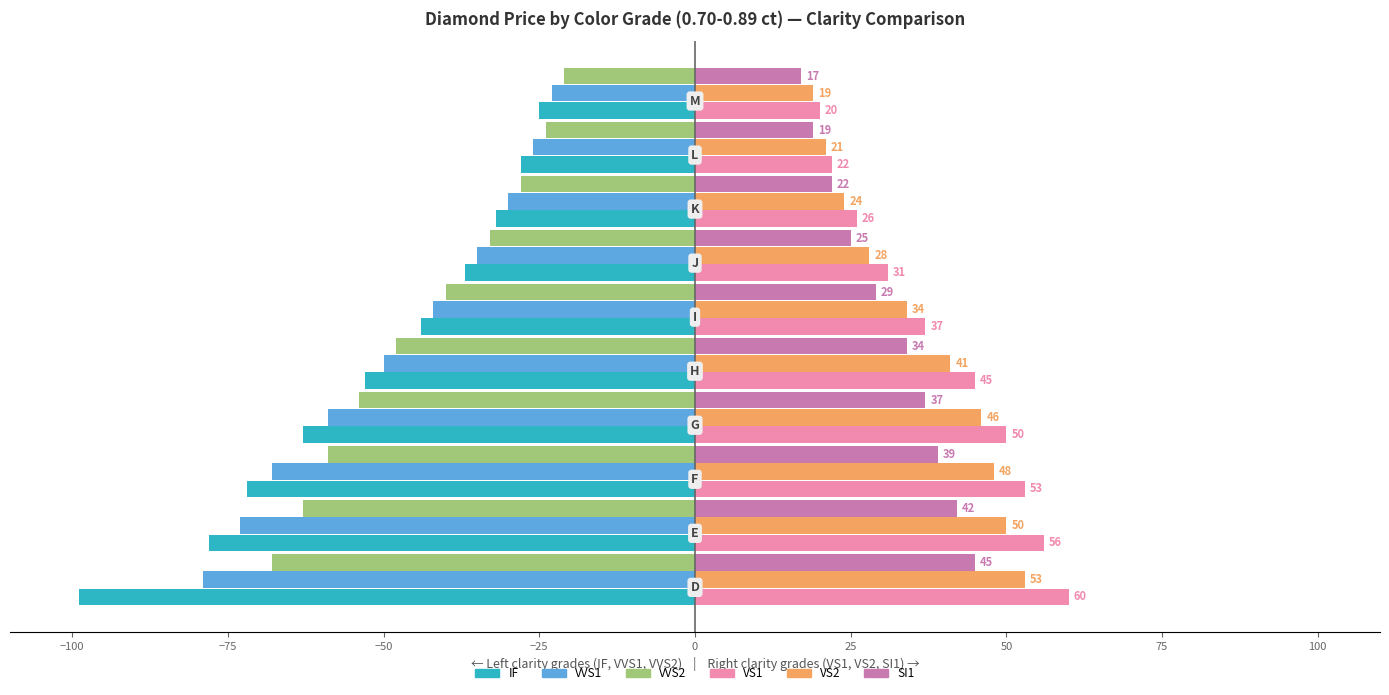

Which series has the widest spread of values?

IF